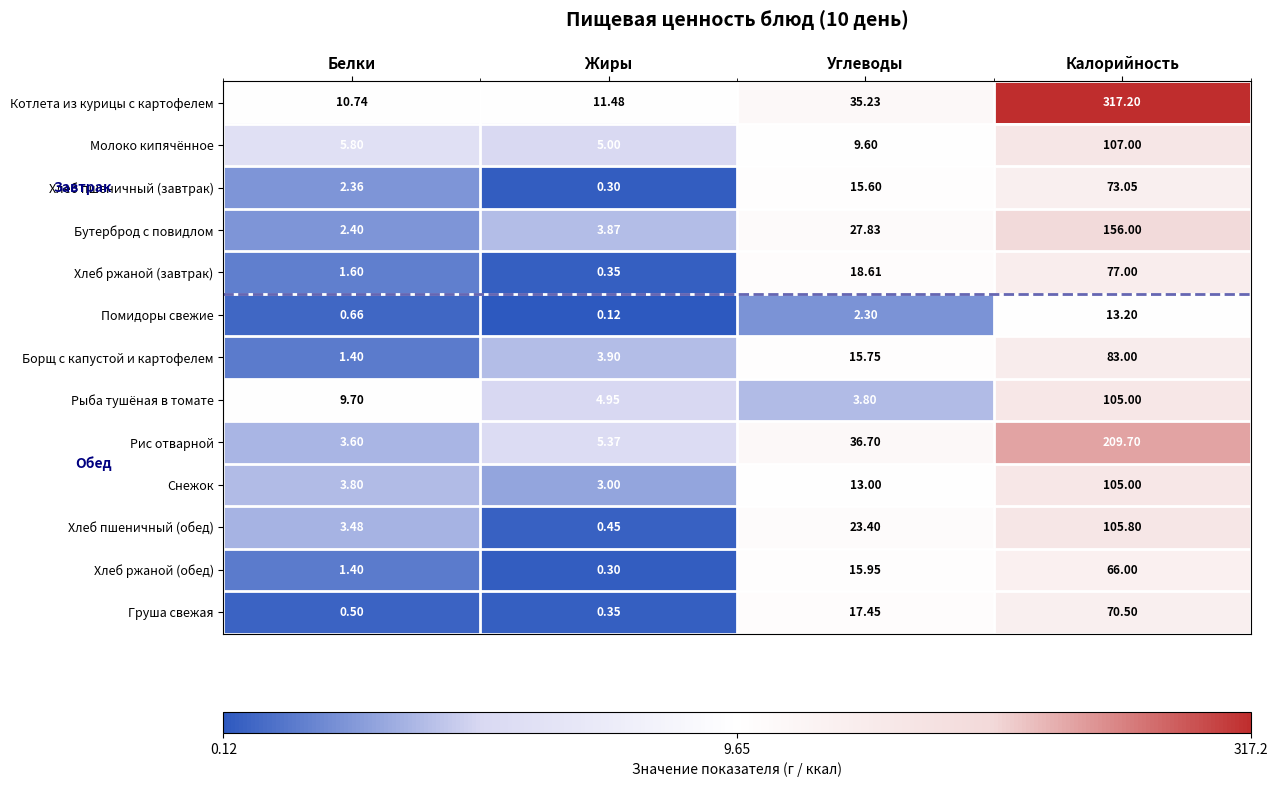

Is the value of Рис отварной at Белки greater than the value of Хлеб пшеничный (обед) at Углеводы?

No